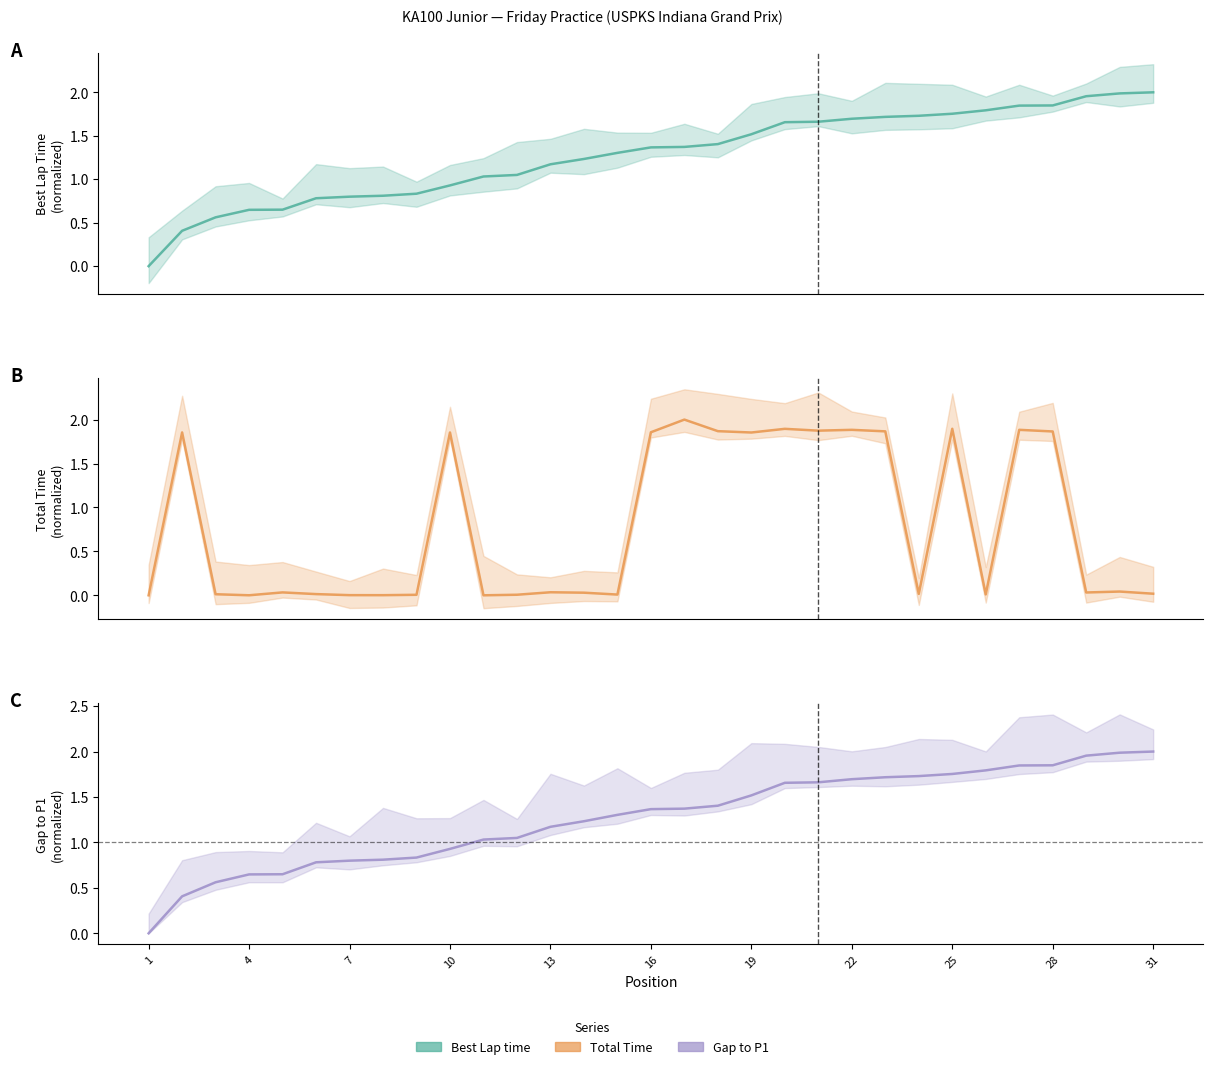

Which category has the highest value across all series?

31